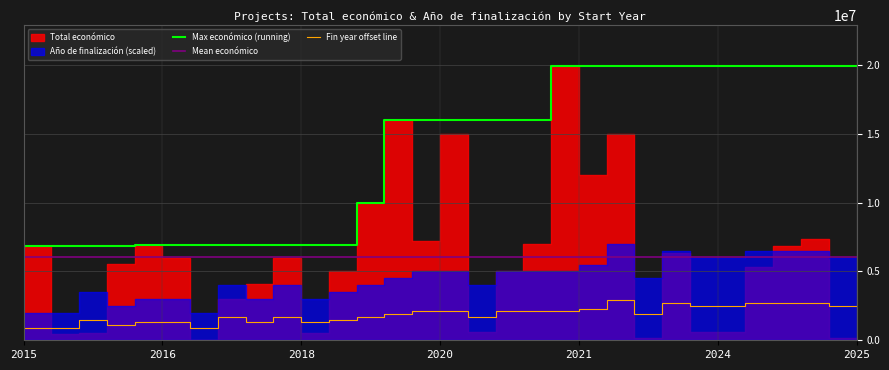

What is the sum of all Año de finalización values?

62737